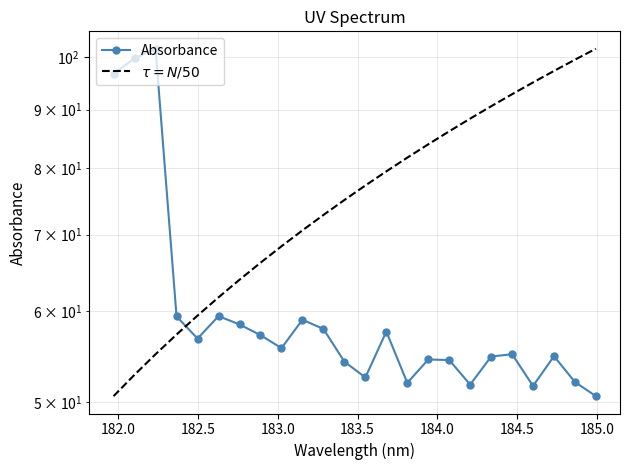

Reading left to right, what are all the values shown in this chart?

Absorbance: 96.7	99.8	101.7	59.4	56.8	59.4	58.4	57.2	55.7	59.0	57.9	54.2	52.5	57.6	51.9	54.4	54.4	51.8	54.8	55.0	51.6	54.8	52.0	50.6
$\tau = N/50$: 50.6	52.8	55.0	57.2	59.5	61.7	63.9	66.1	68.4	70.6	72.8	75.0	77.3	79.5	81.7	83.9	86.1	88.4	90.6	92.8	95.0	97.3	99.5	101.7